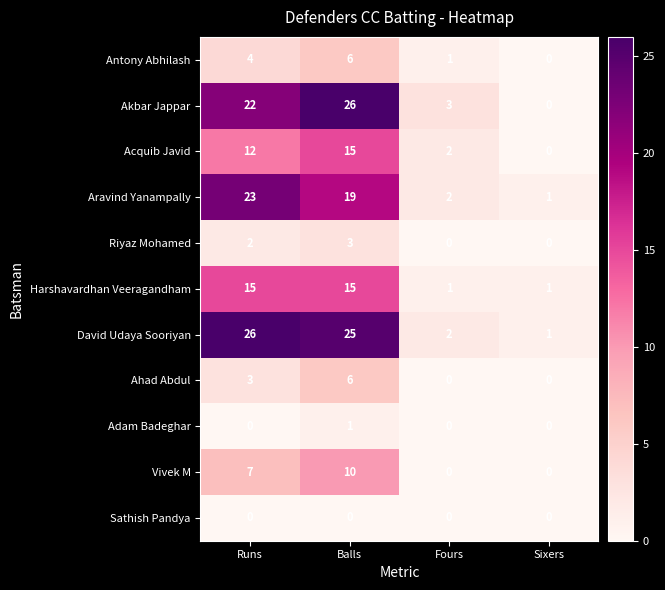

List the labels in order of Aravind Yanampally value, smallest first.

Sixers, Fours, Balls, Runs